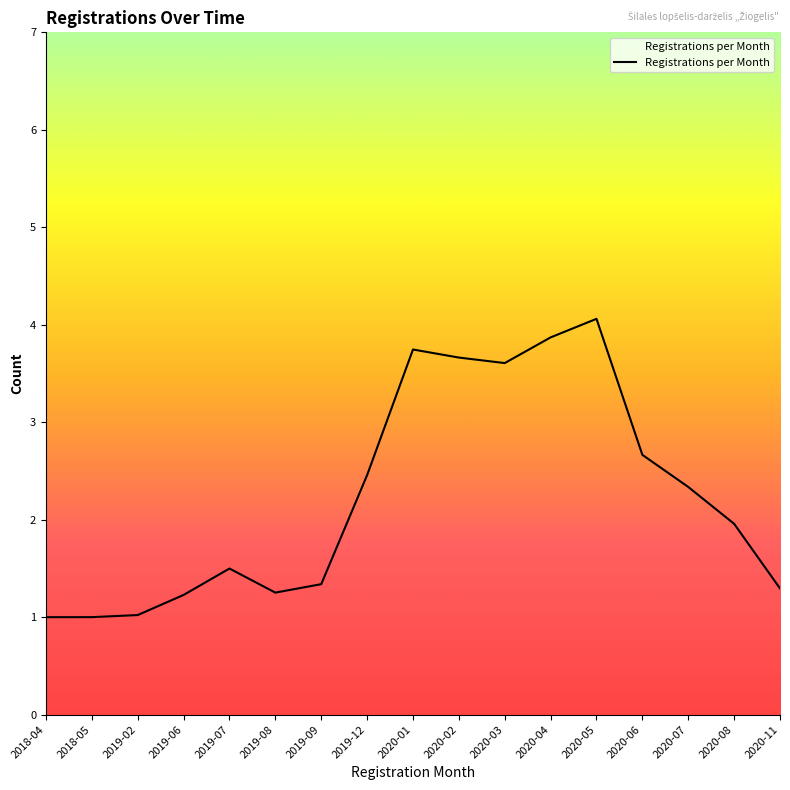

The value at 2020-01 is 3.7. True or false?

True